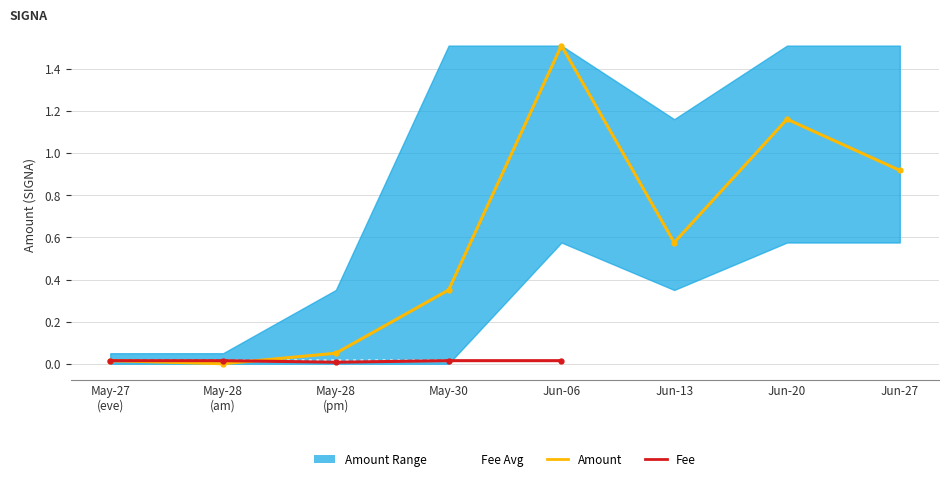

What is the difference between the highest and lowest values at 2021-05-28?

0.1